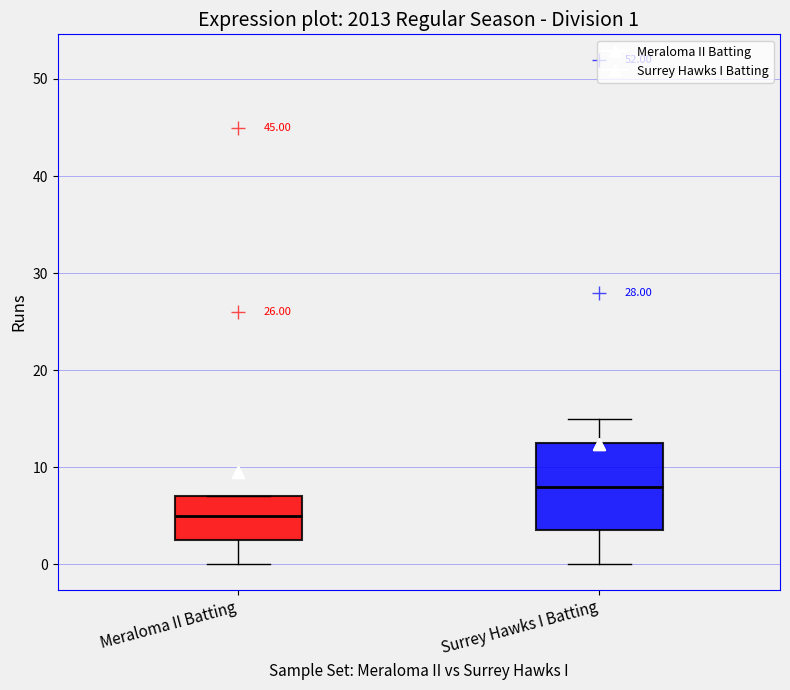

Comparing the boxes themselves (not the whiskers), which one is the tallest?

Surrey Hawks I Batting